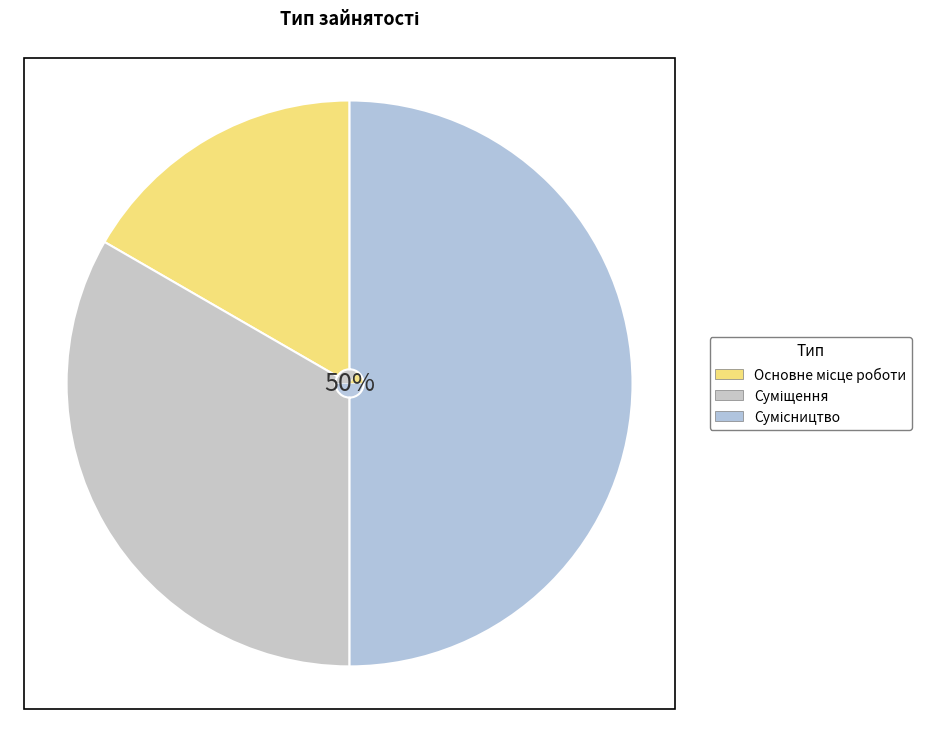

To the nearest percent, what is the difference between the Сумісництво and Основне місце роботи slice percentages?

33%